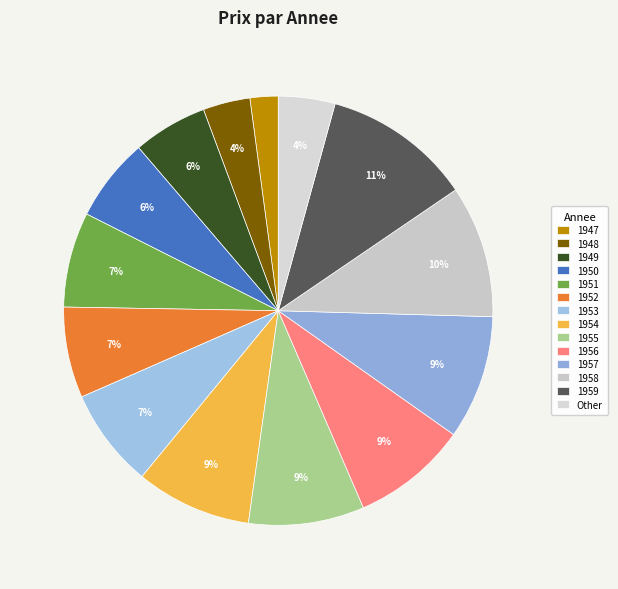

How many segments does this pie chart have?

14